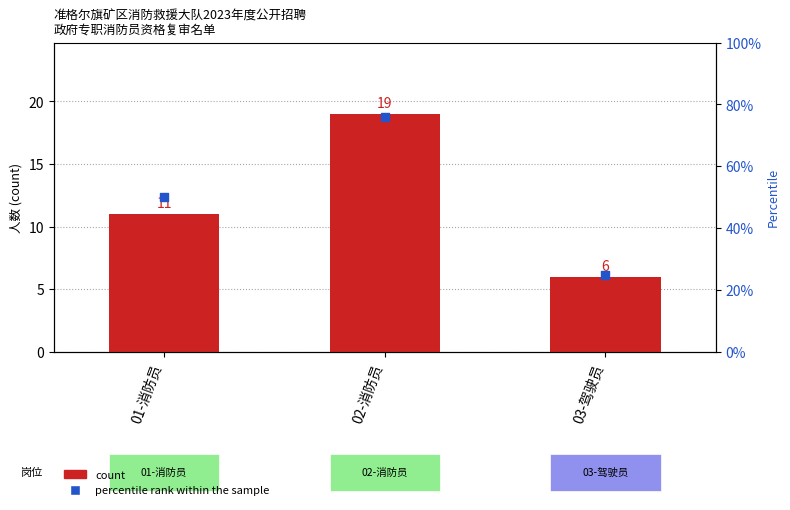

At how many categories does at least one series exceed 11?

3